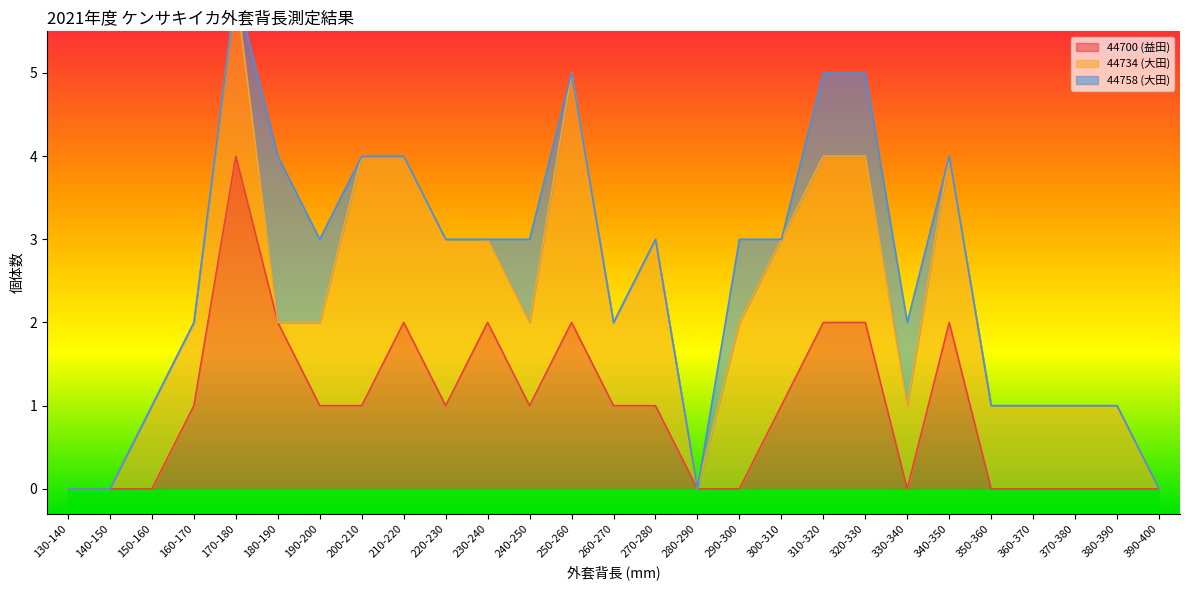

True or false: 44700 (益田) has a value of 0 at 330-340.

True